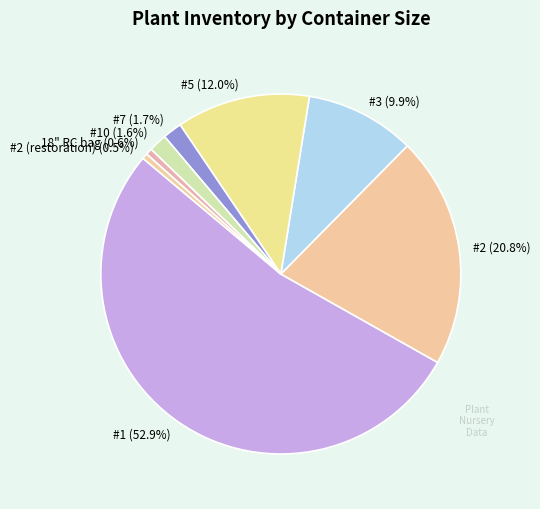

Between #3 and #5, which is larger?

#5